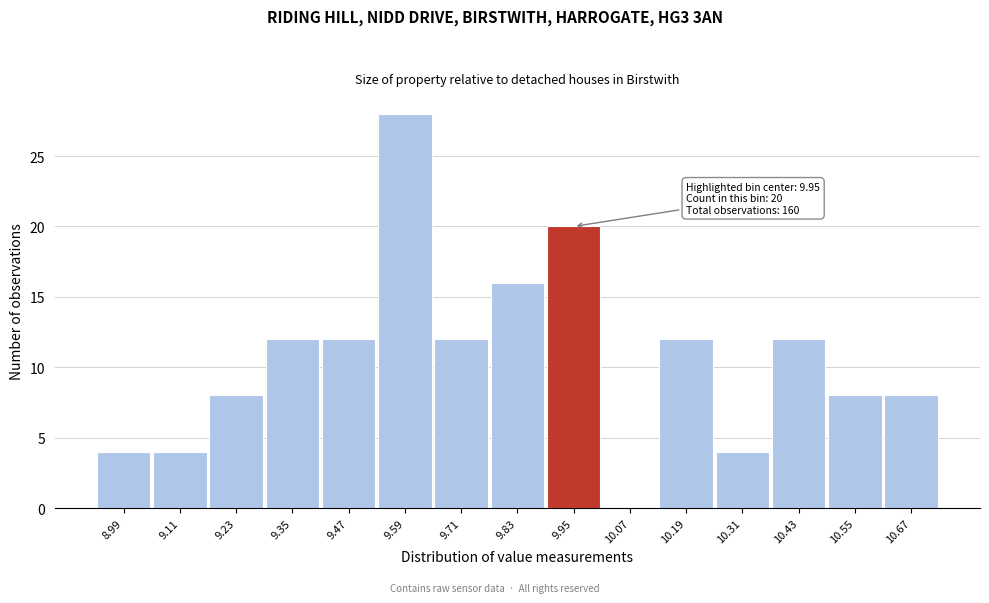

Over which range of the x-axis is the bar tallest?

9.53 to 9.65